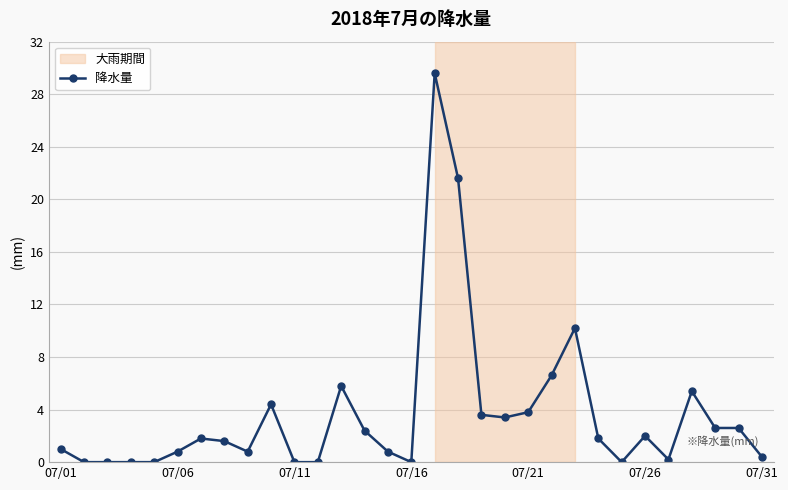

What is the average value?

3.7